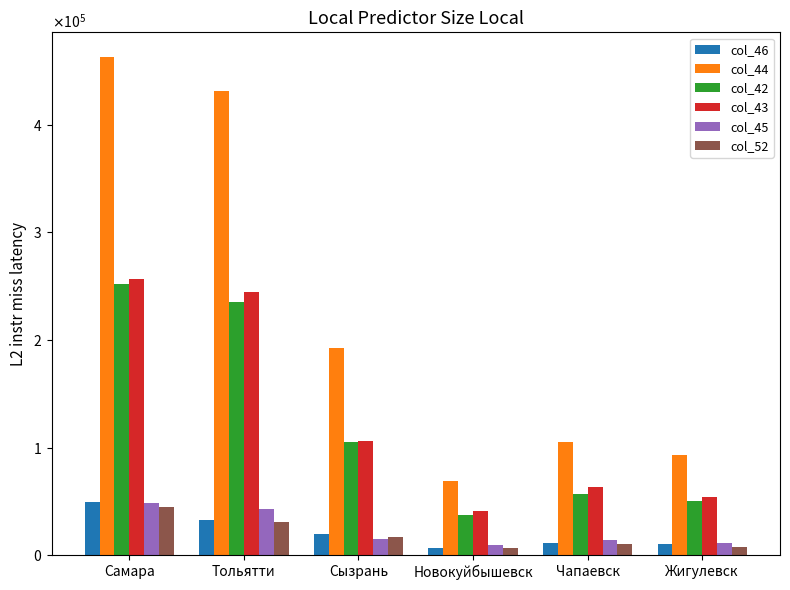

Does the chart contain stacked bars?

No